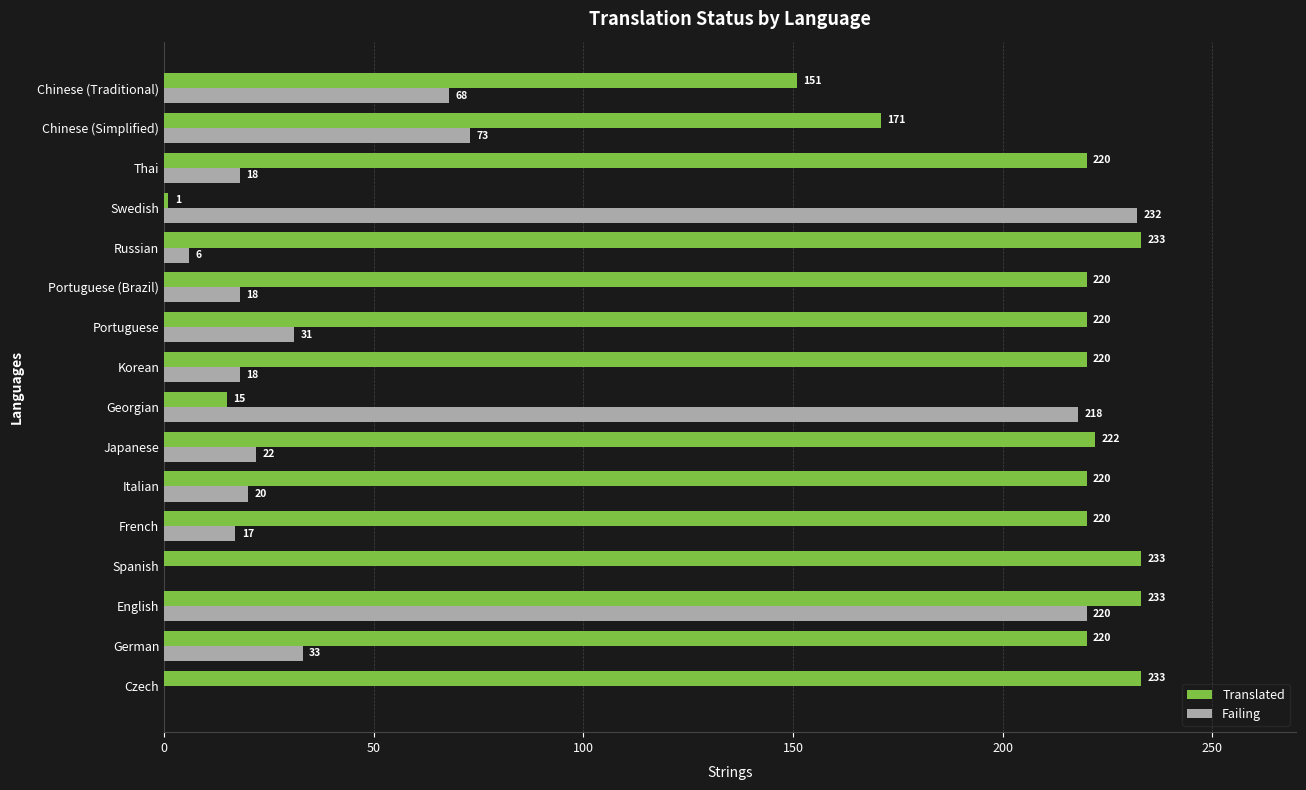

What is the sum of the Translated values at Swedish and Czech?

234